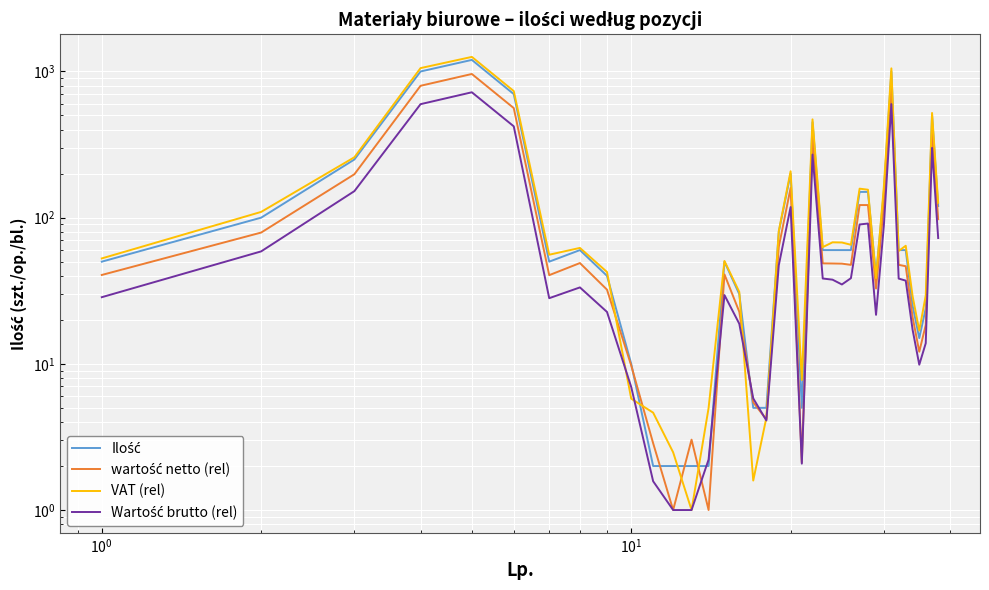

How many distinct data groups are displayed?

4